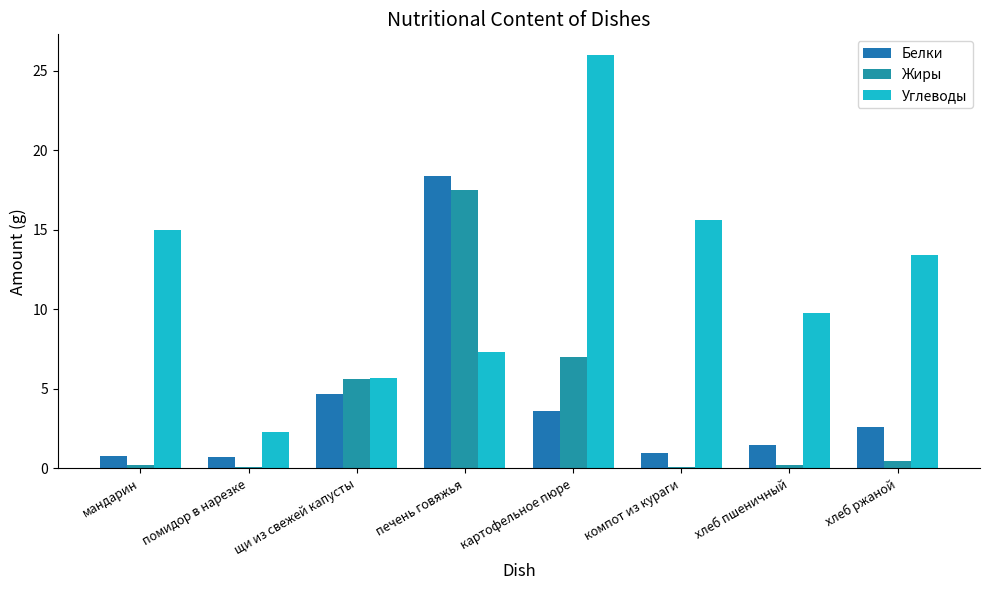

What is the spread (max minus min) of values at компот из кураги?

15.5